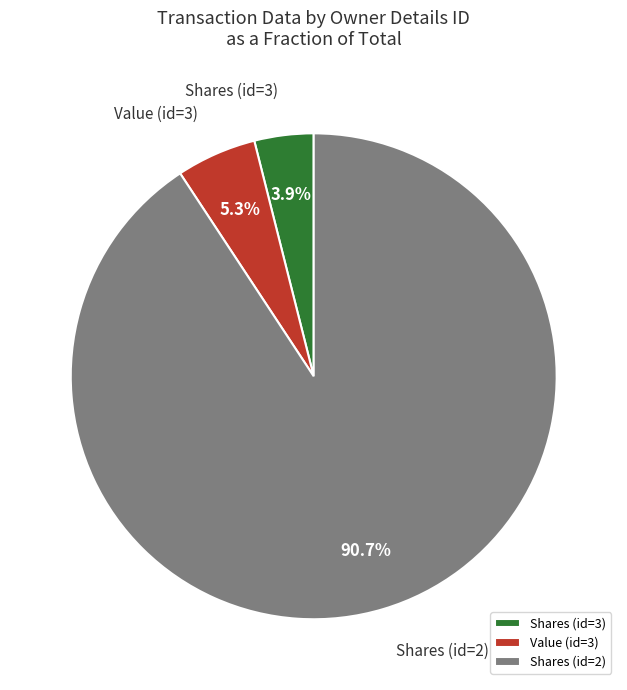

Which has a higher value, Value (id=3) or Shares (id=3)?

Value (id=3)